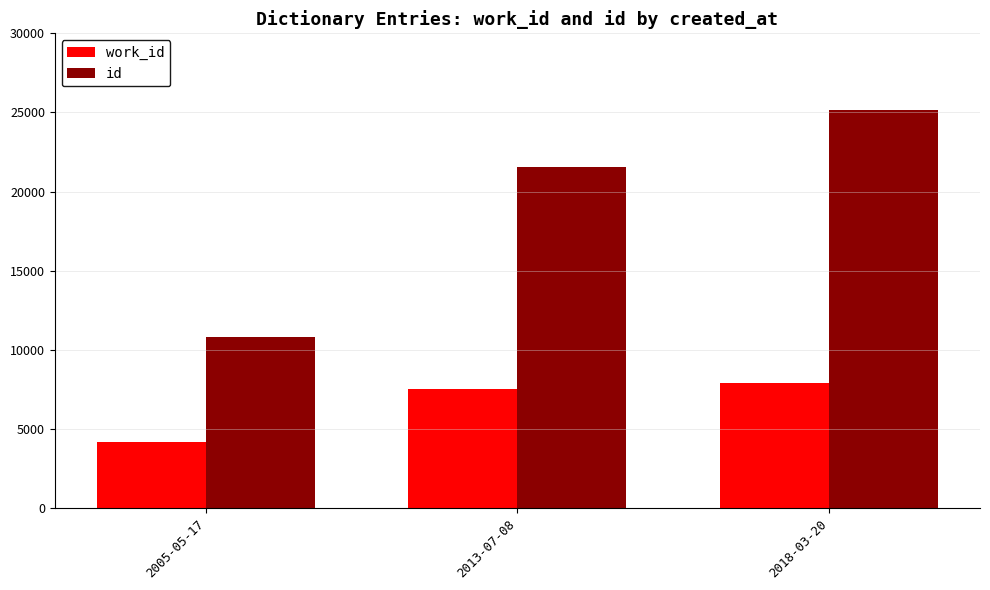

How many work_id values are between 4167 and 7929?

3